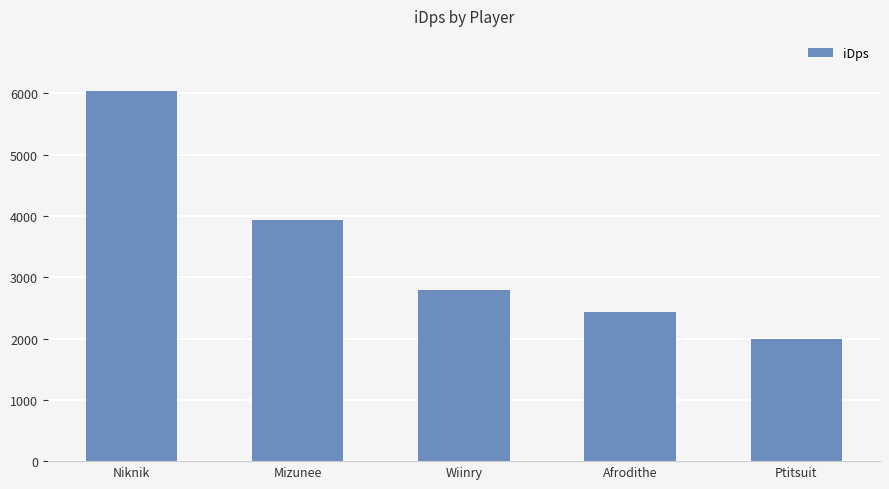

At which label is the value closest to 4009?

Mizunee